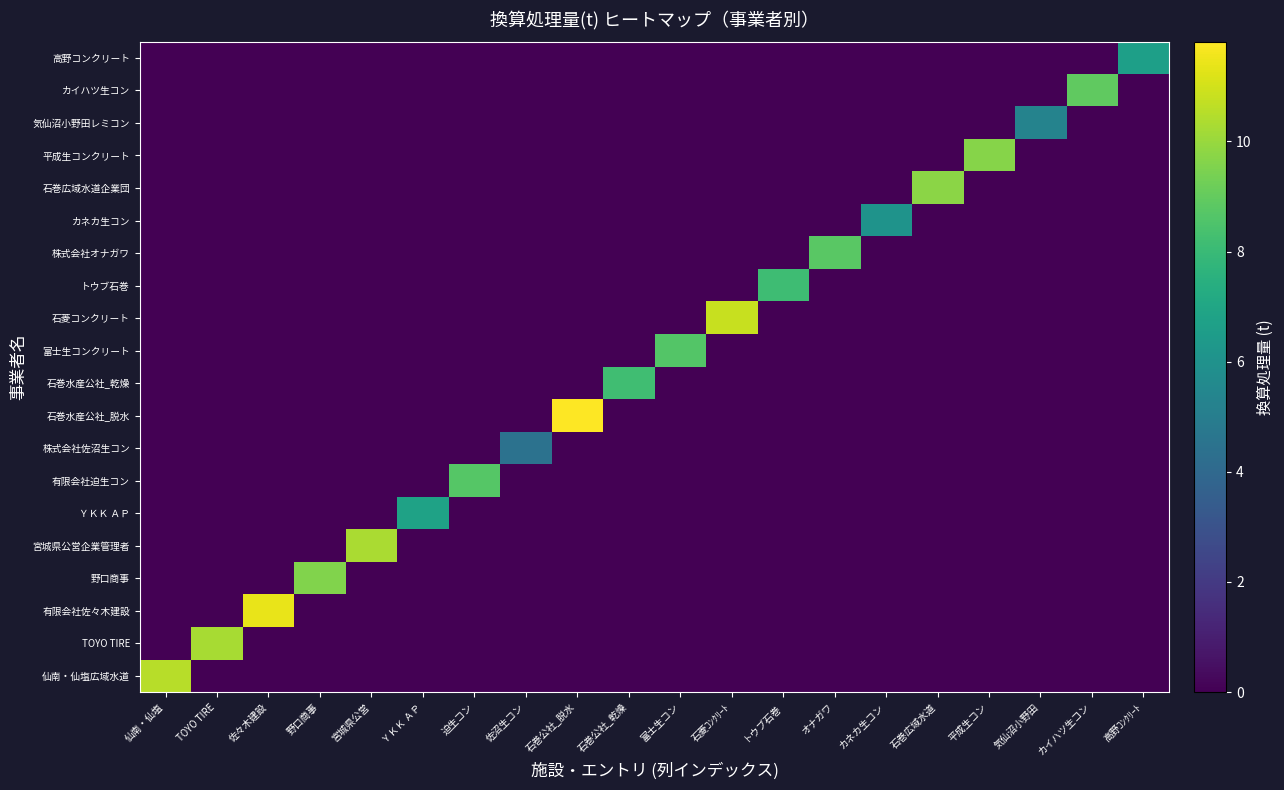

At which category is the sum across all series the highest?

石巻公社_脱水